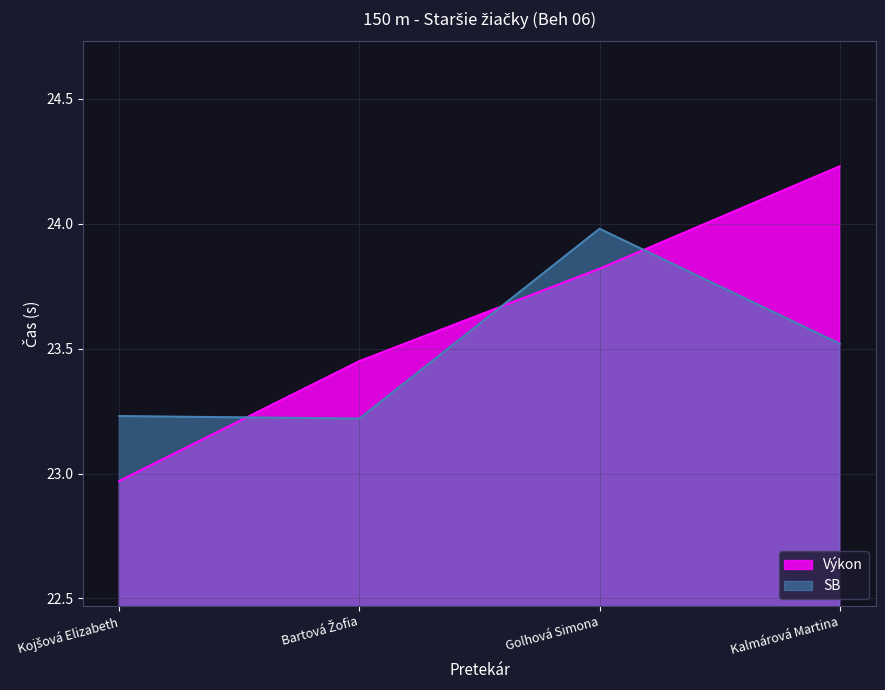

What value does the SB series have at Kalmárová Martina?

23.5